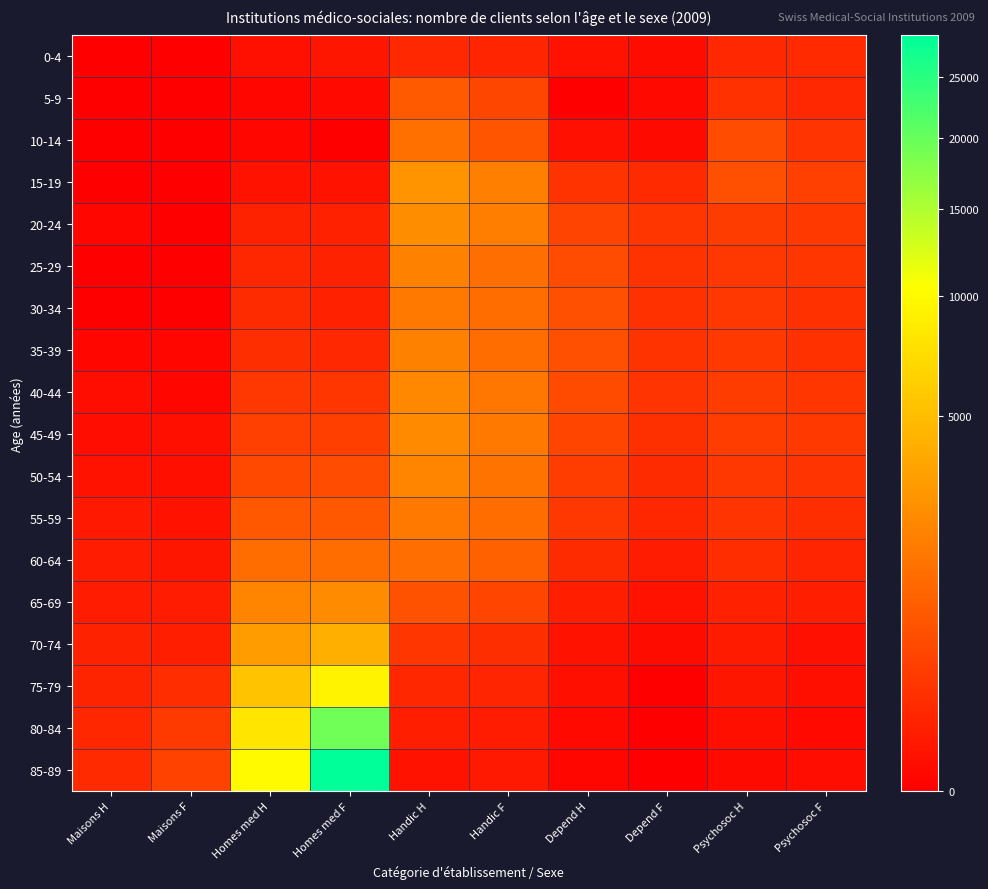

How many series are shown in this chart?

18